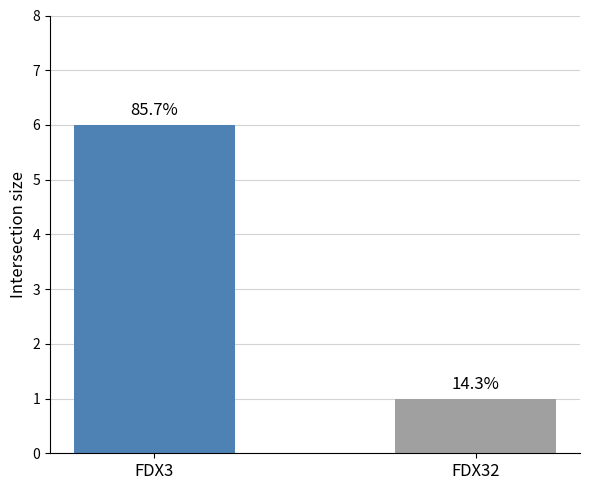

Are the bars horizontal?

No